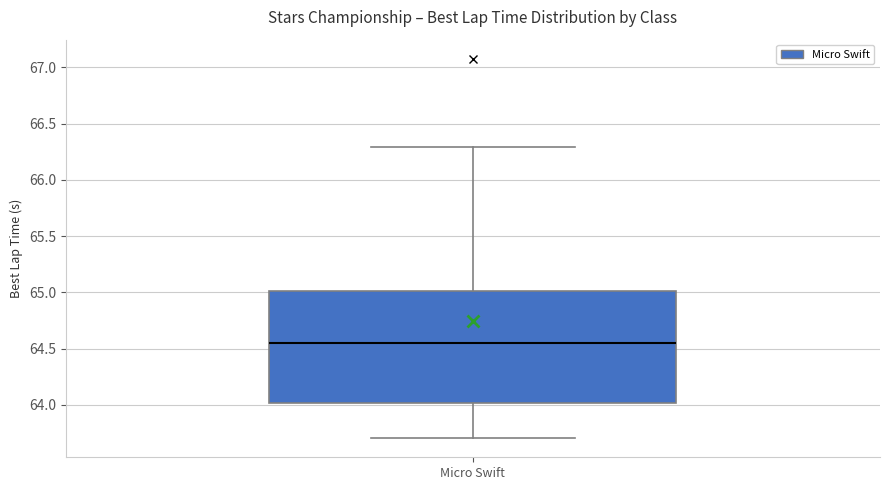

Transcribe this box plot: give where the median line is, the range the box spans, and where the two whiskers end, as read against the y-axis. The values are not printed on the chart, so give them approximately, as read against the axis.

median 64.55, box 64.00 to 65.00, whiskers 63.70 to 66.30